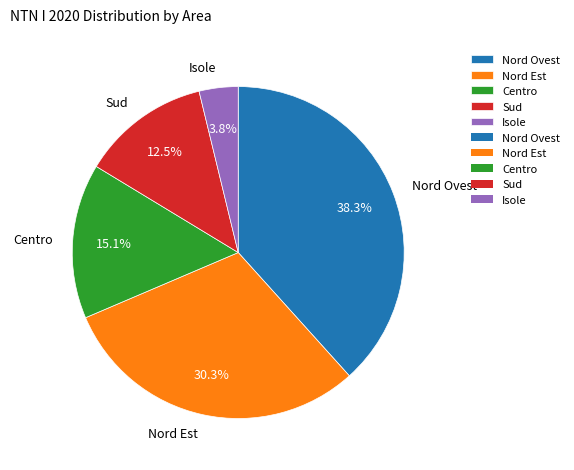

What is the largest slice in the pie chart?

Nord Ovest